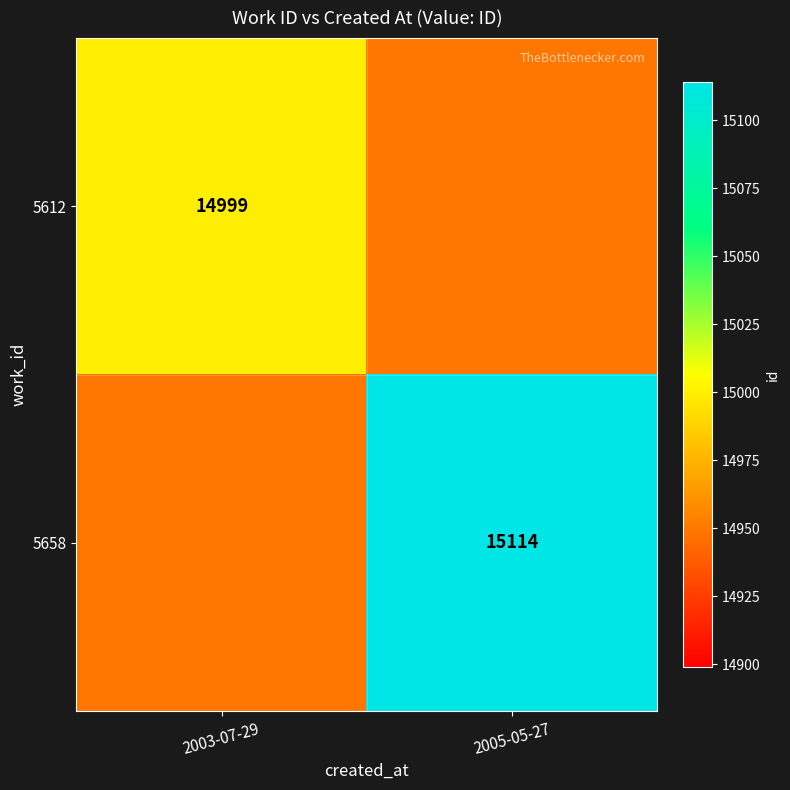

How many series are shown in this chart?

2